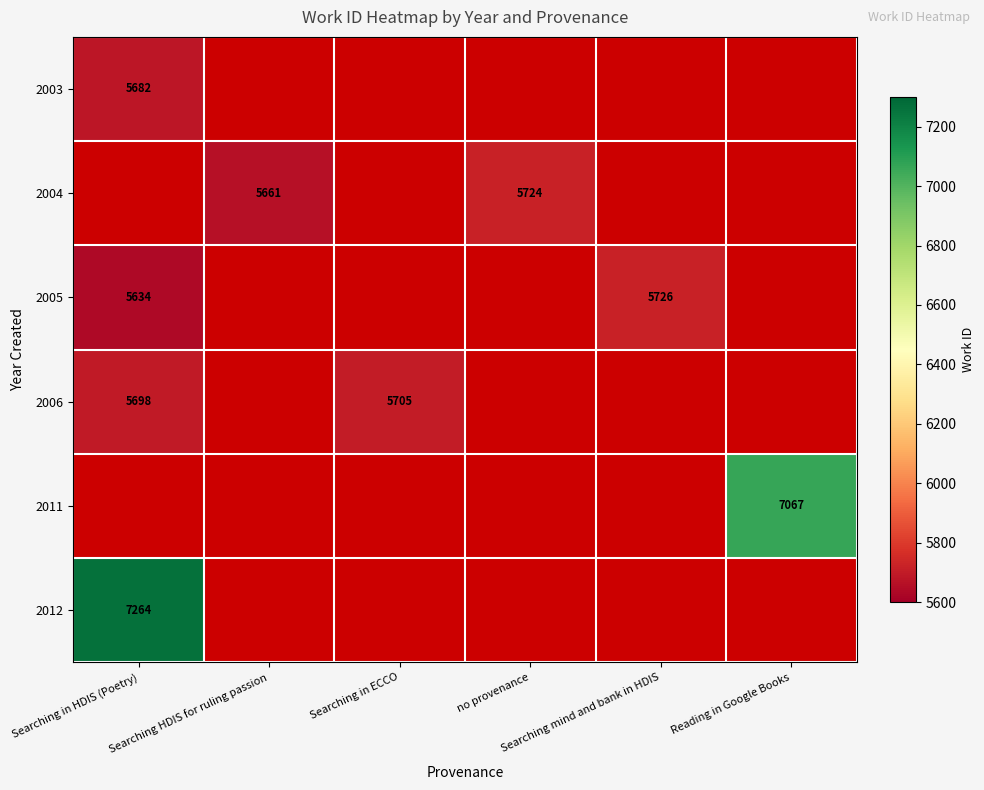

Which category has the highest value in the 2006 series?

Searching in ECCO